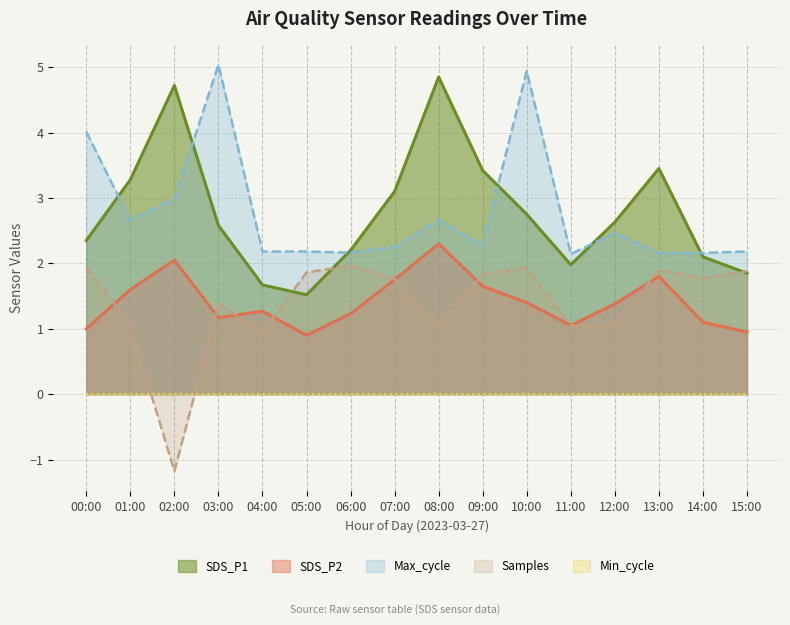

Does the chart have visible grid lines?

Yes